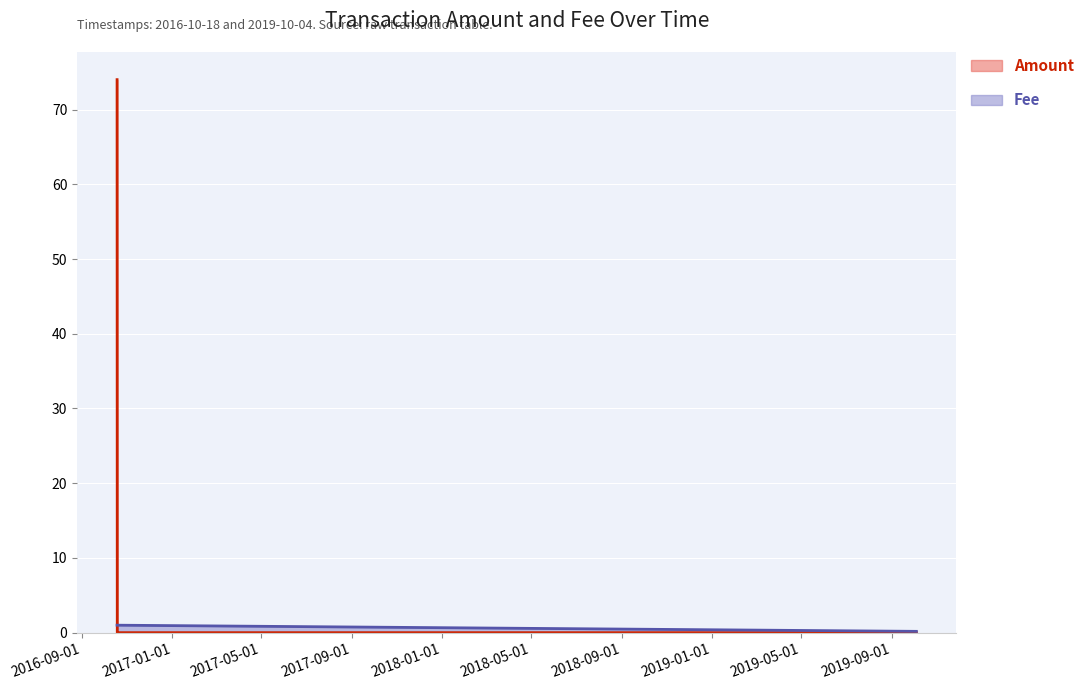

Reading right to left, what are all the values shown in this chart?

Amount: 0.0	0.0	0.0	0.0	74.0
Fee: 0.2	1.0	1.0	1.0	1.0